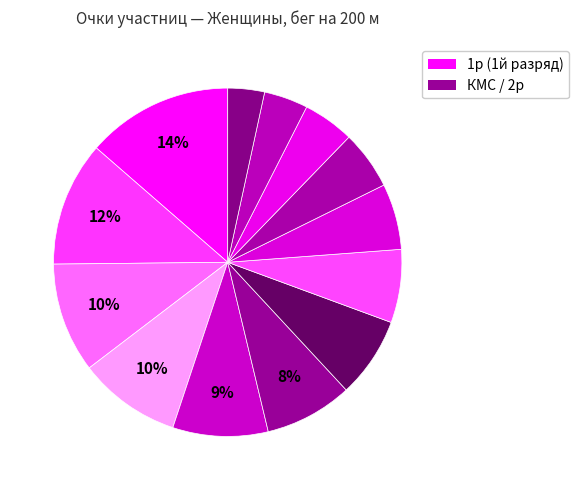

Which category has the smallest portion of the pie?

Пожинская Ольга